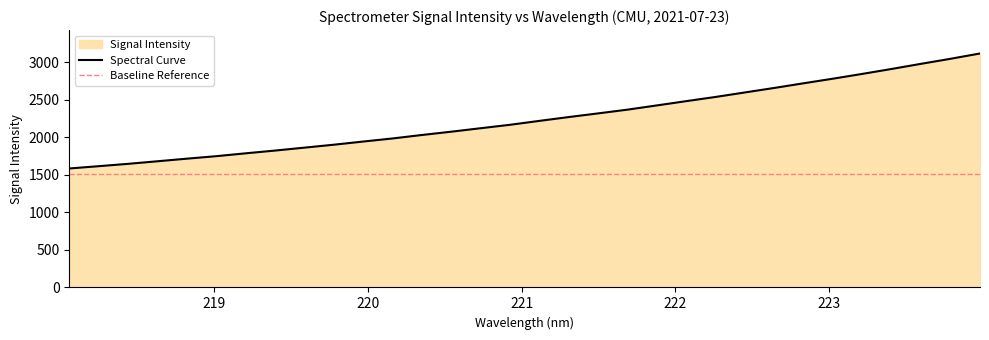

What is the ratio of the value at 221.6902 to the value at 219.3979?

1.3